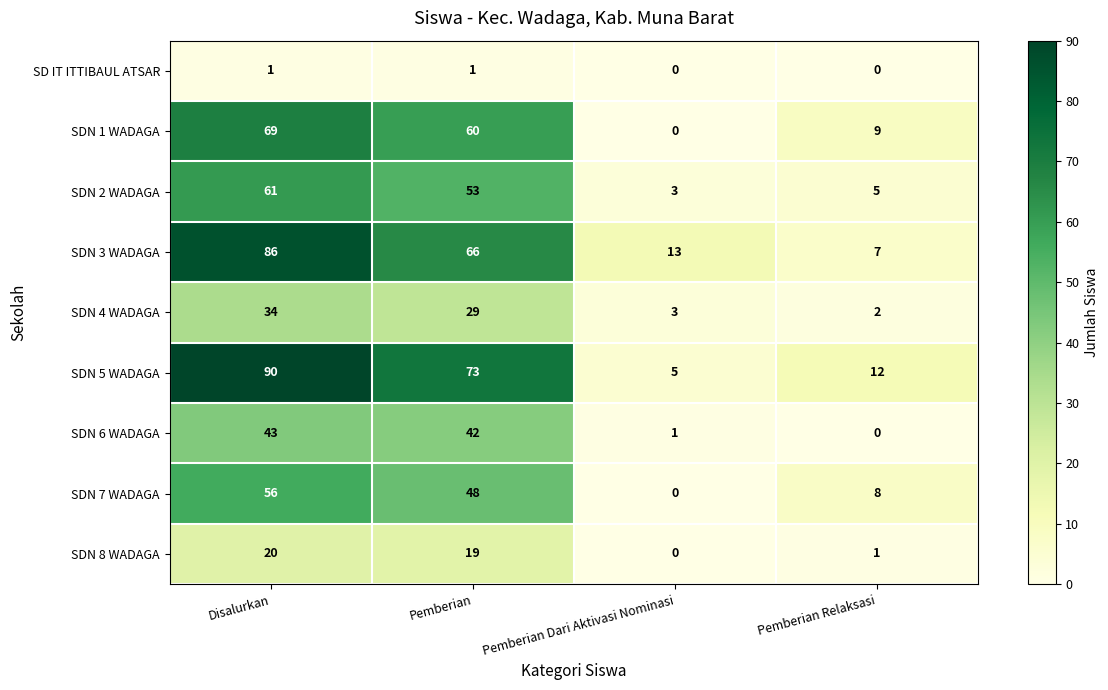

At which label is SDN 5 WADAGA closest to 47?

Pemberian